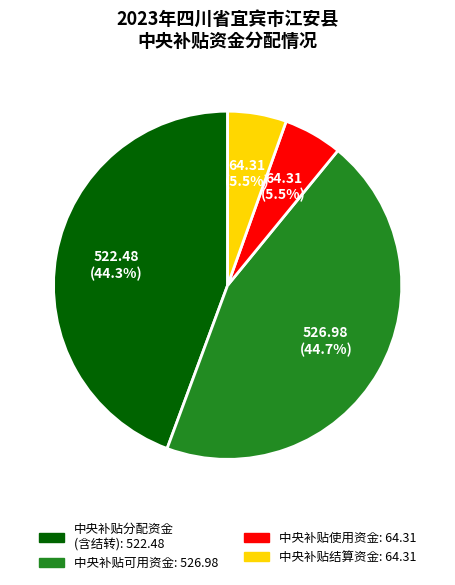

To the nearest percent, what percentage of the pie is 中央补贴可用资金?

45%